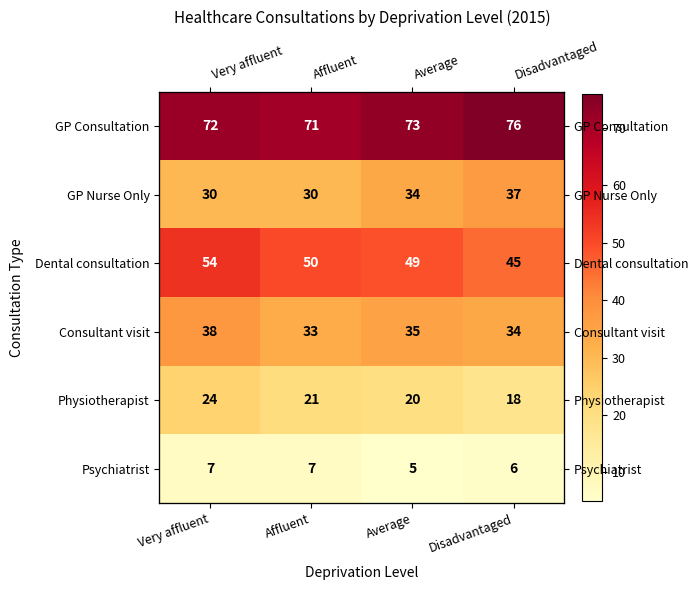

What is the difference between the GP Nurse Only values at Affluent and Average?

4